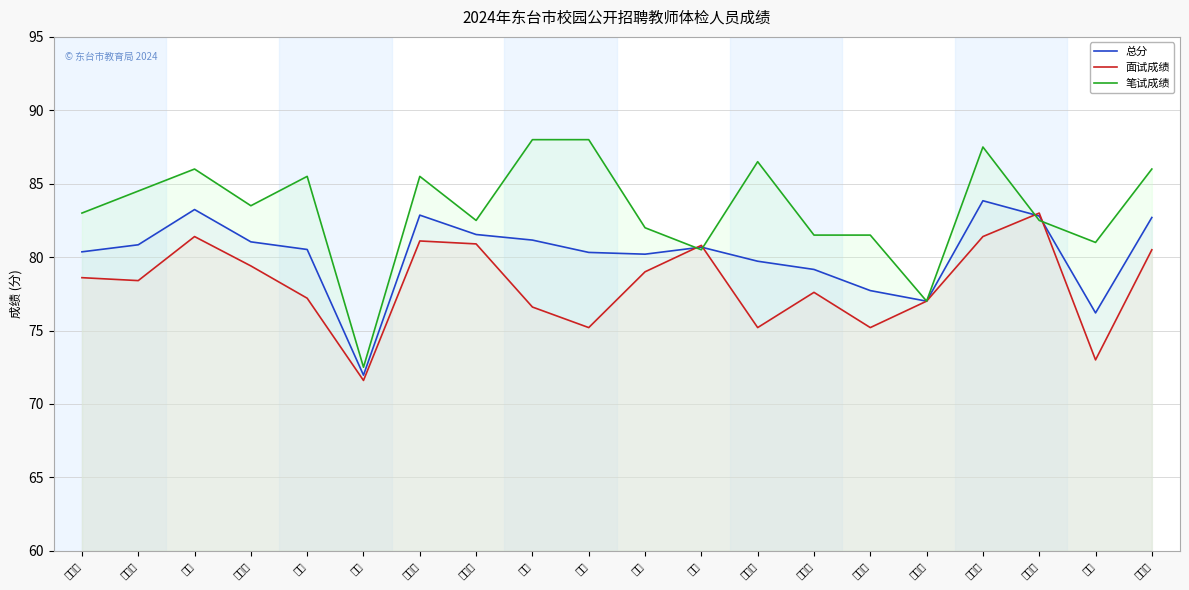

What is the label of the 19th point from the right?

梁宇睿